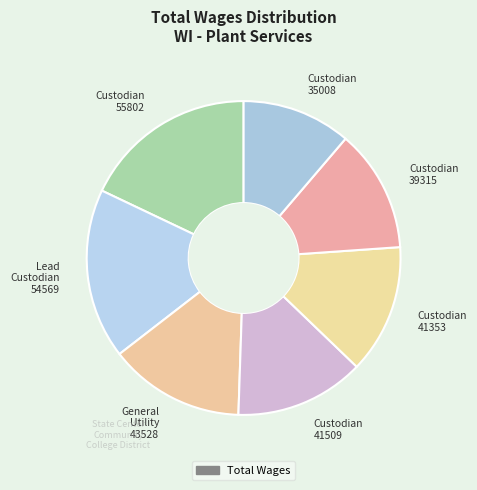

Which category has the smallest portion of the pie?

Custodian 35008